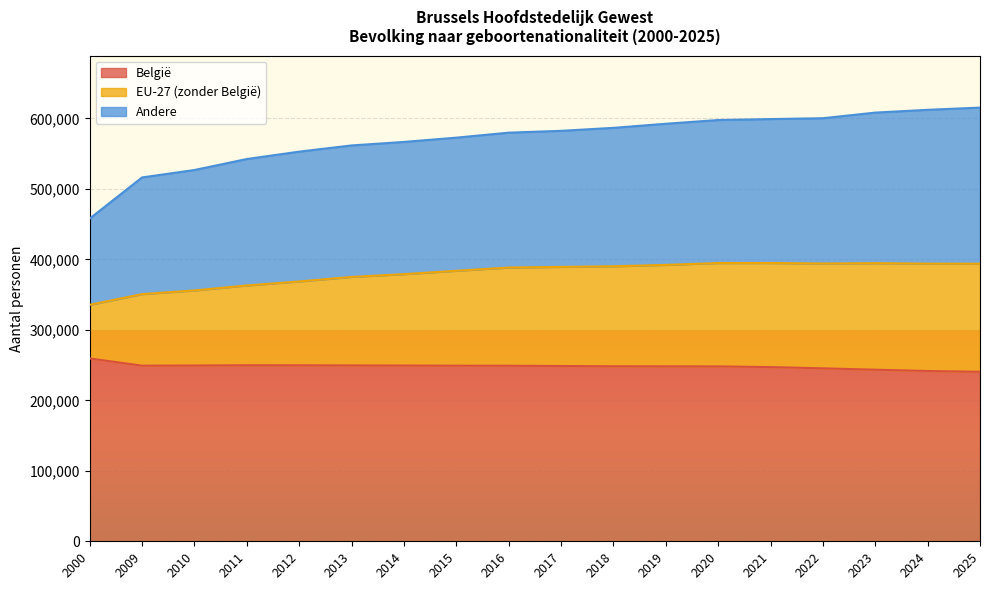

What is the minimum value for België?

240517